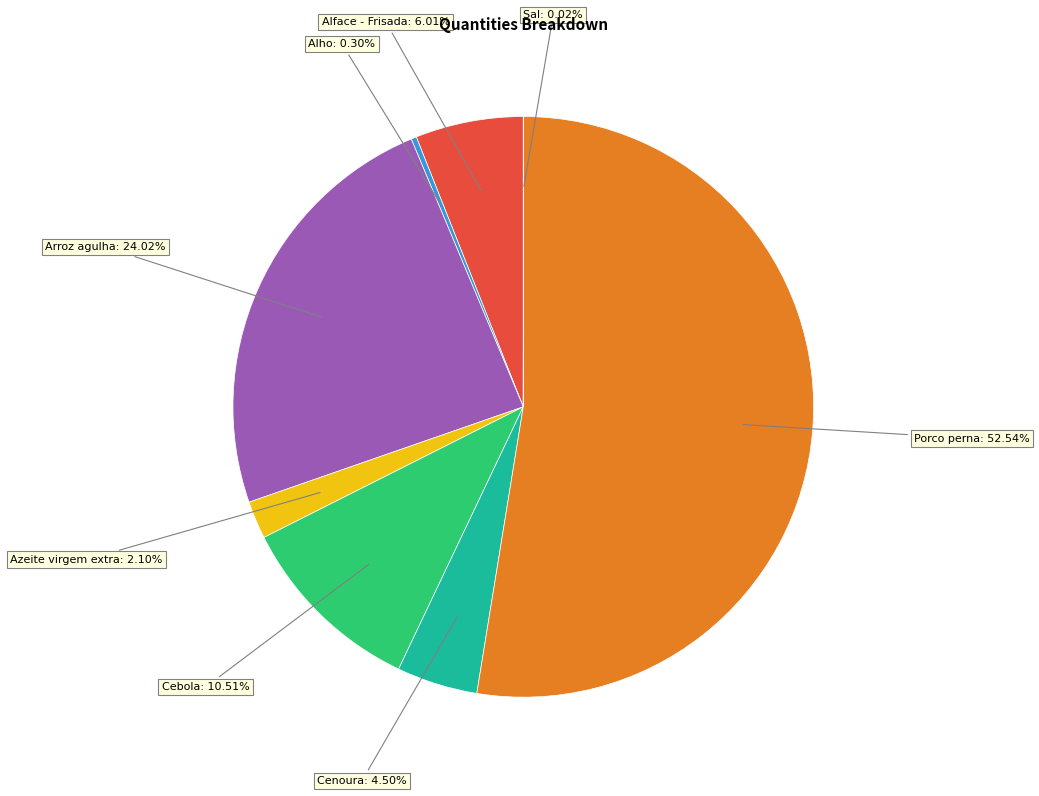

What is the majority slice?

Porco perna